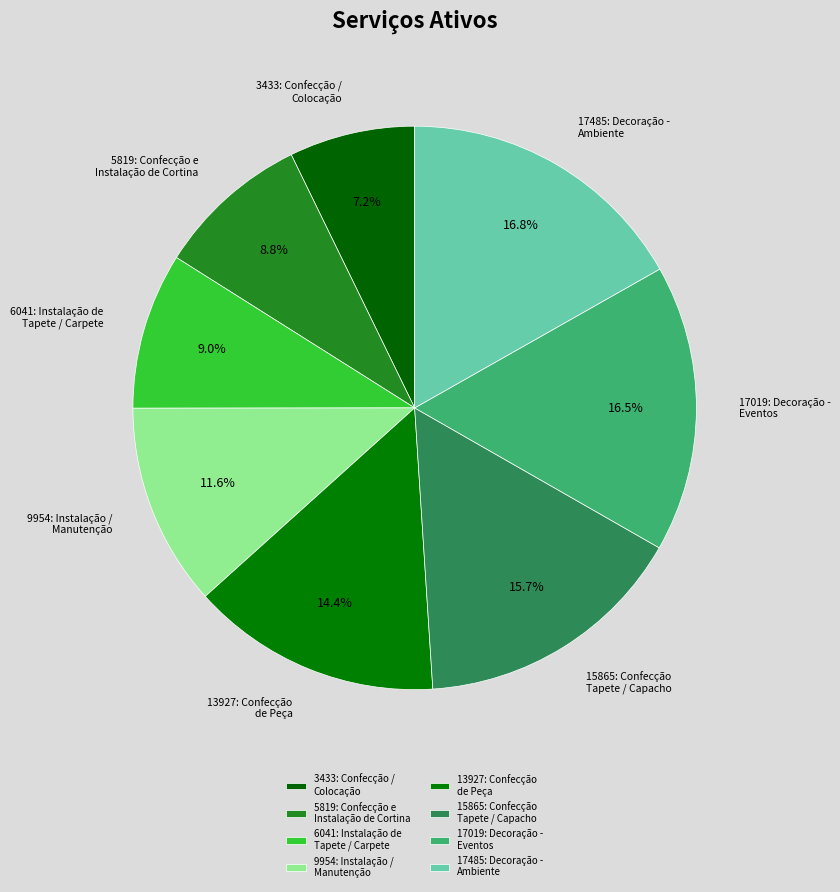

Is 13927: Confecção de Peça the majority of the pie?

No